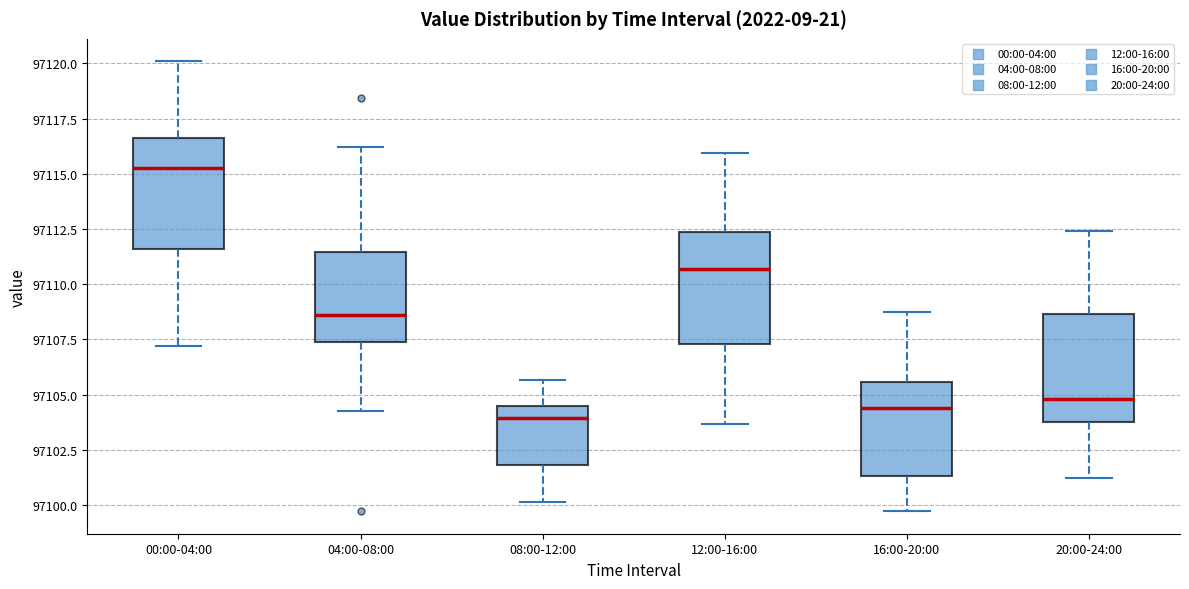

Where does the upper whisker of the box for 00:00-04:00 end on the y-axis? The values are not printed on the chart, so give them approximately, as read against the axis.

97120.0